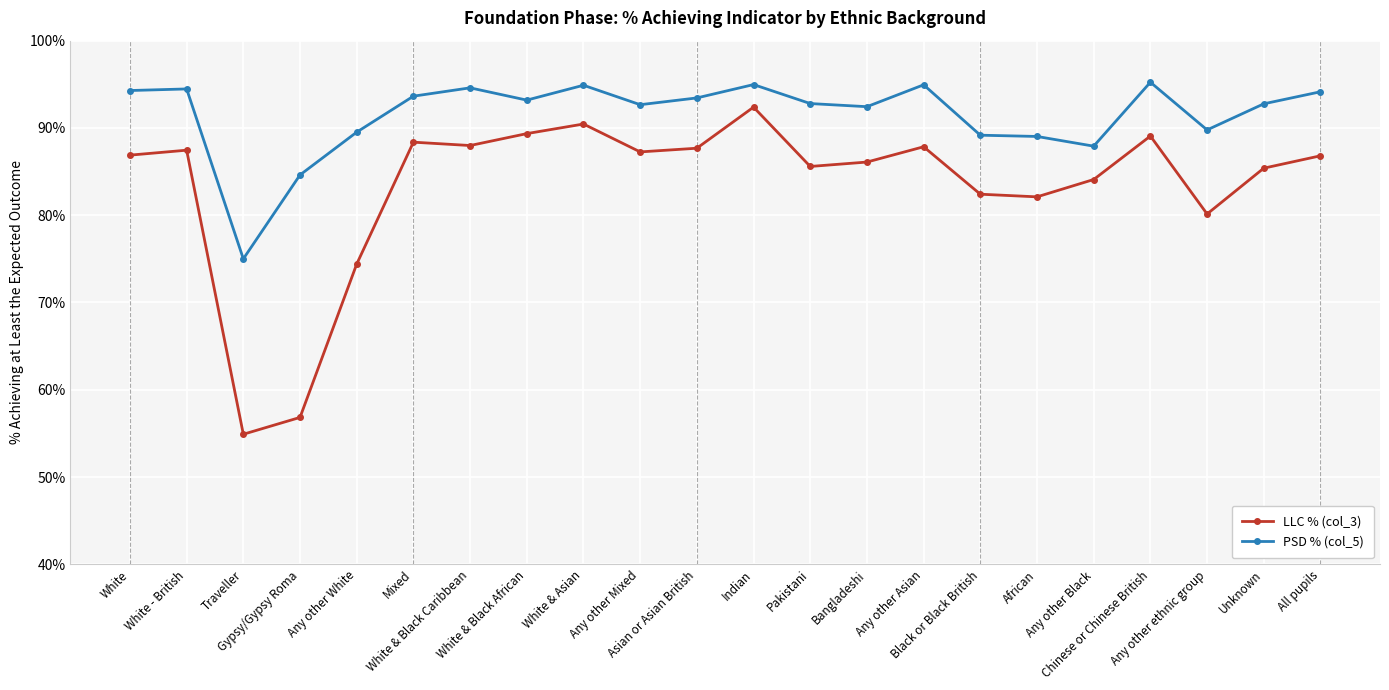

What is the maximum value for PSD % (col_5)?

95.2